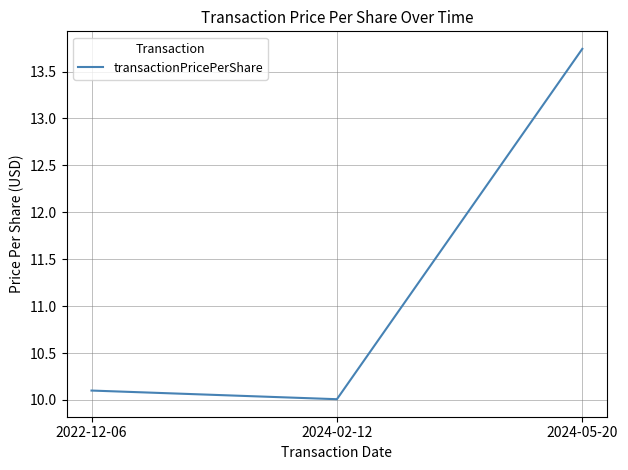

At which label is the value closest to 11?

2022-12-06